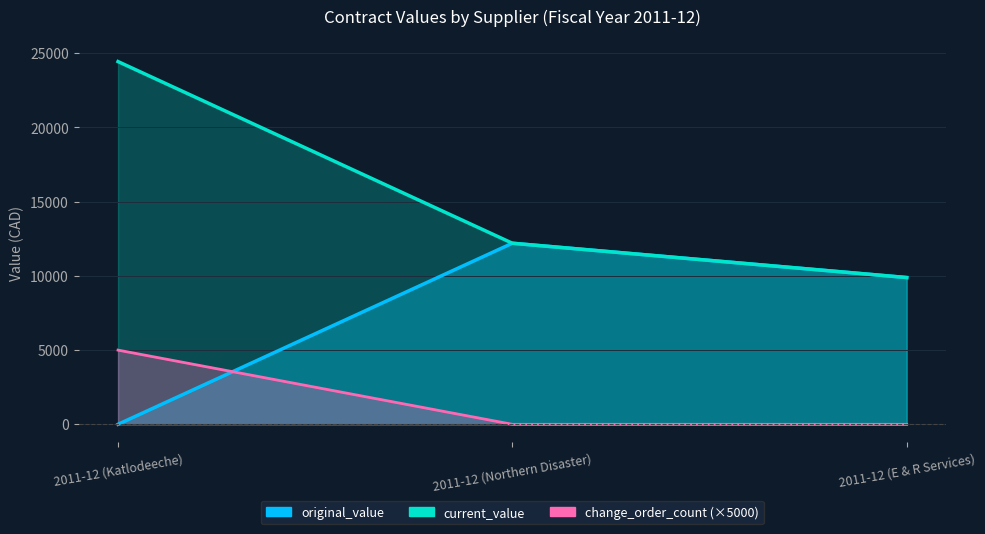

How many lines are shown in the chart?

3